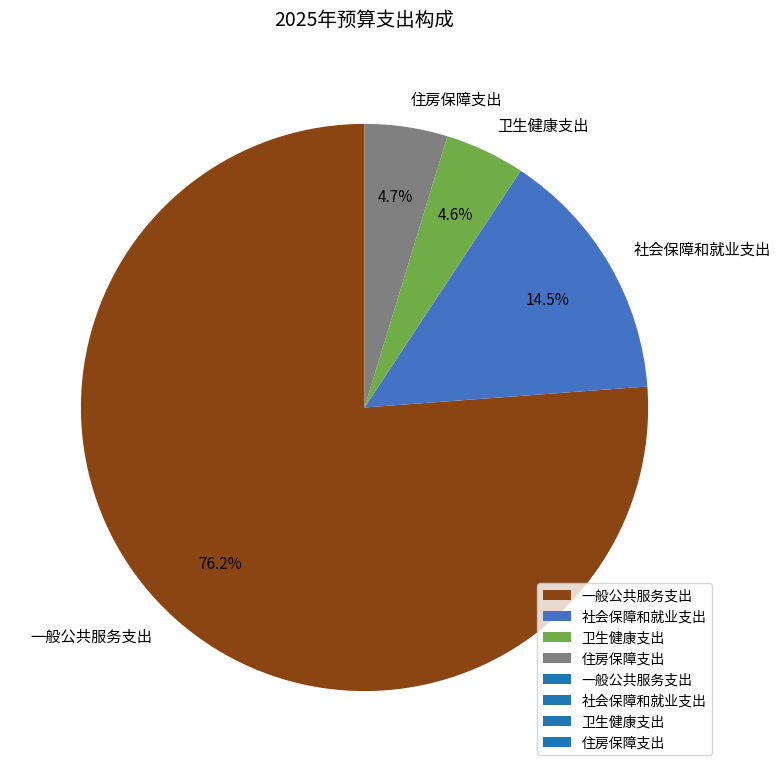

To the nearest percent, what is the combined percentage of 卫生健康支出 and 一般公共服务支出?

81%